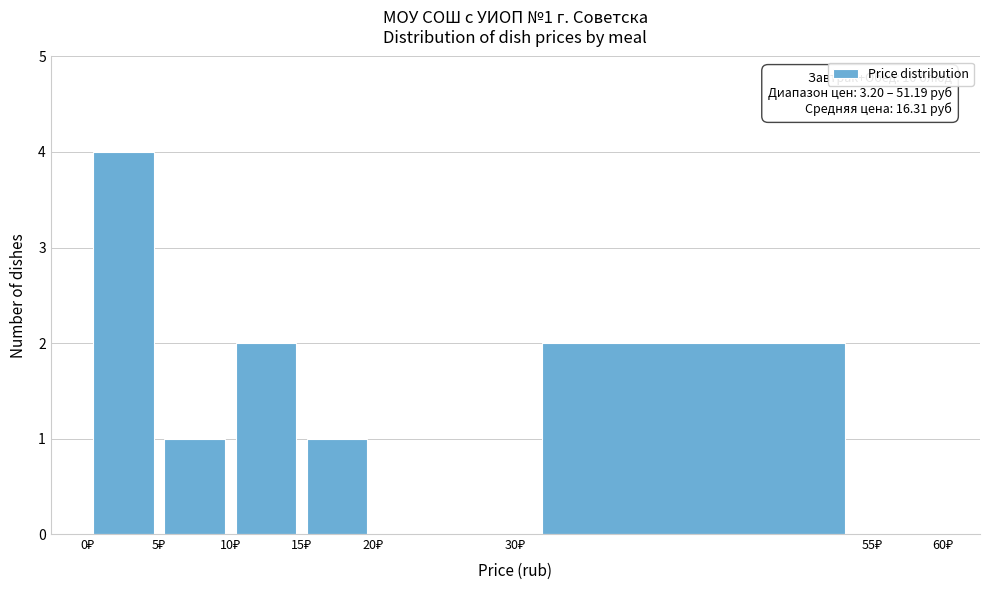

Over which range of the x-axis is the bar tallest?

0 to 5